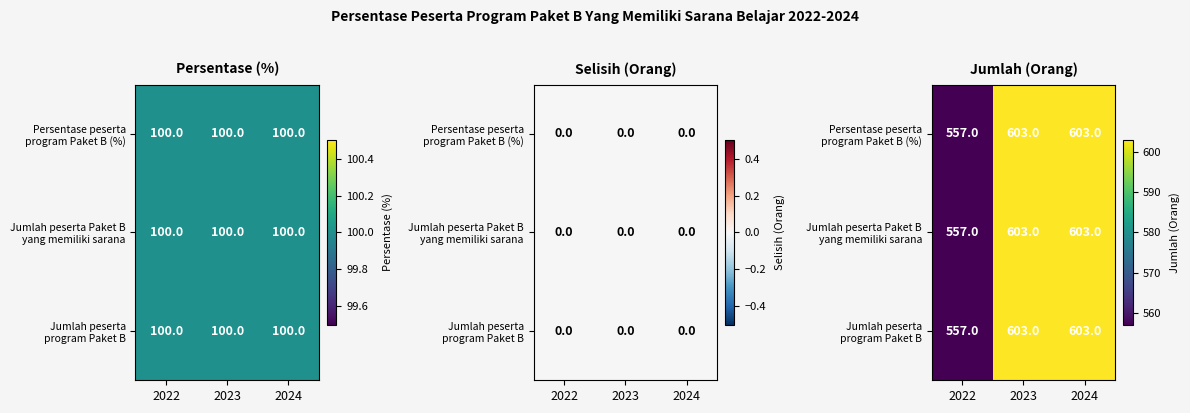

What is the difference between the maximum and minimum values in the Persentase peserta program Paket B (%) series?

46